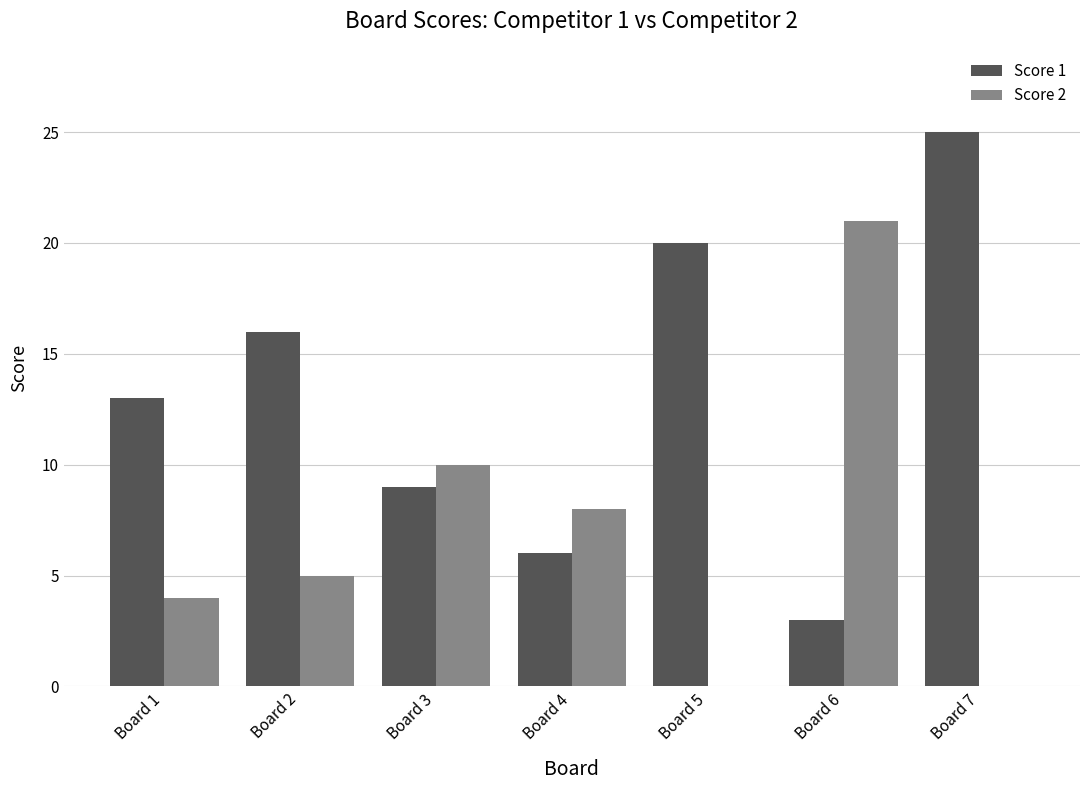

Is it true that Score 1 equals 4 at Board 6?

False